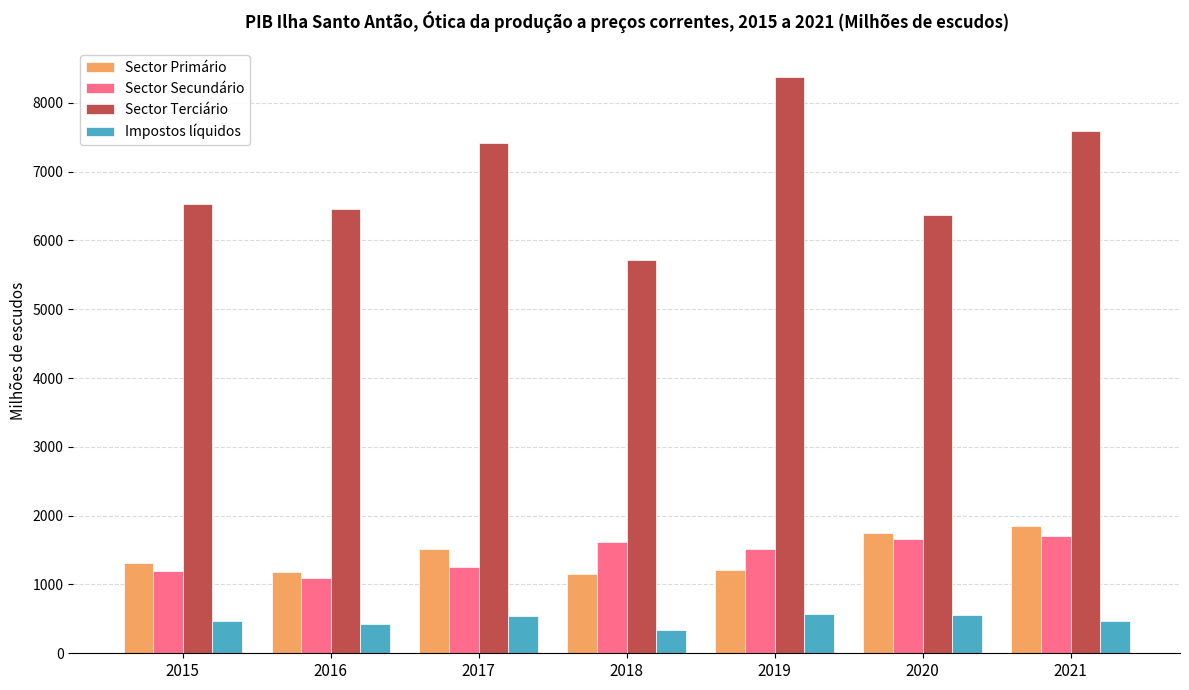

The Sector Secundário series shows 768.6 at 2020. True or false?

False